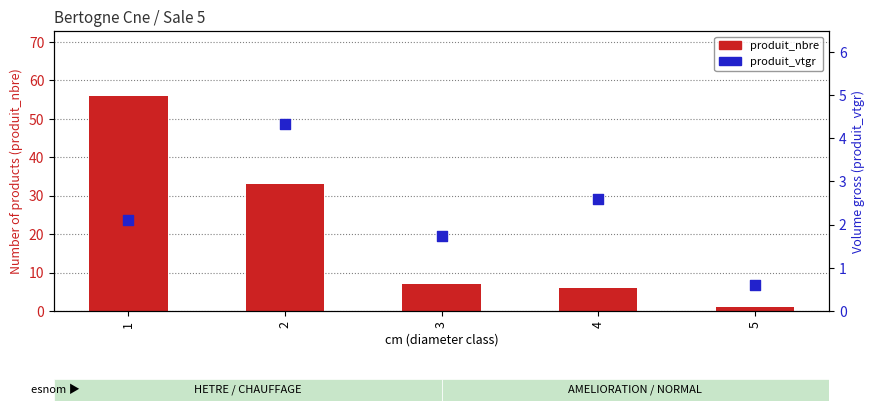

Is the value of produit_nbre at 1 greater than the value of produit_vtgr at 3?

Yes